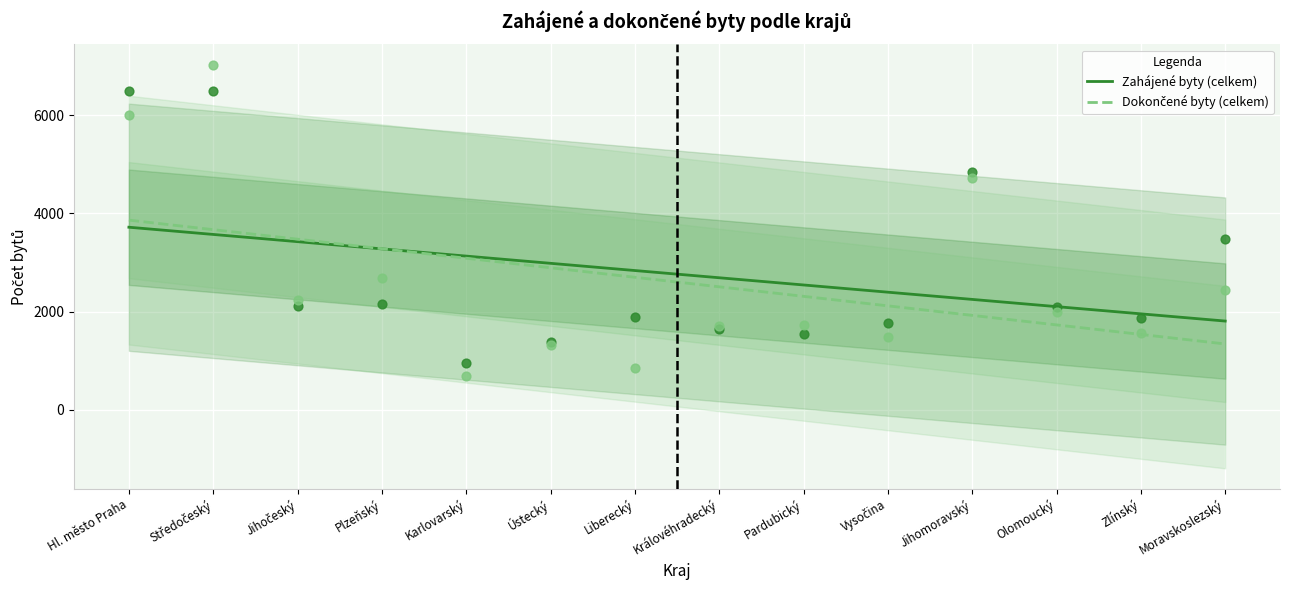

What are all the series names shown in the legend?

Zahájené byty (celkem), Dokončené byty (celkem)